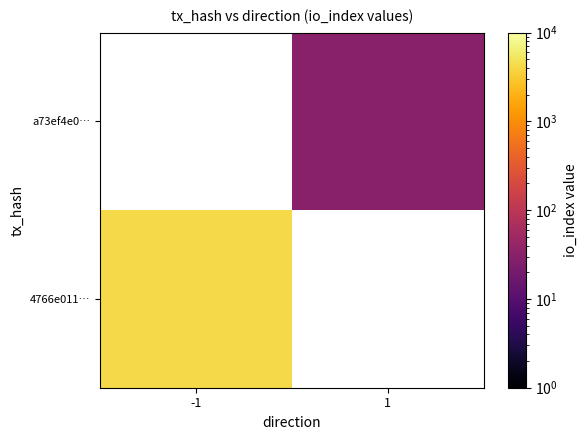

How many distinct data groups are displayed?

2